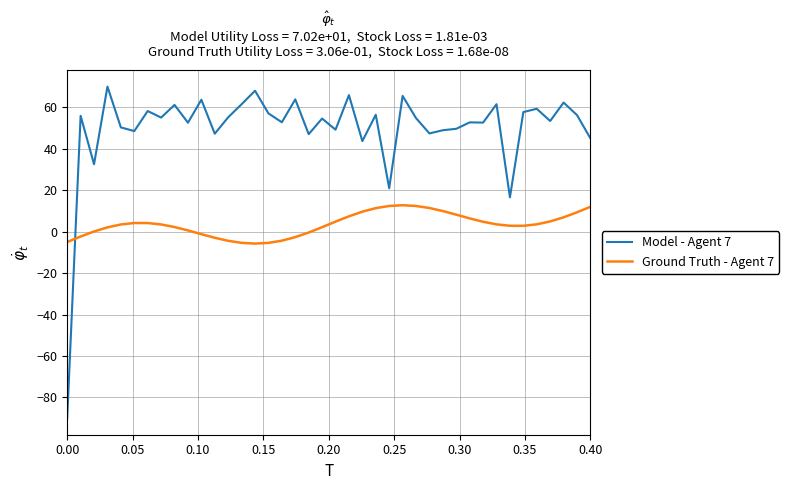

What is the difference between the maximum and minimum values in the Ground Truth - Agent 7 series?

18.5